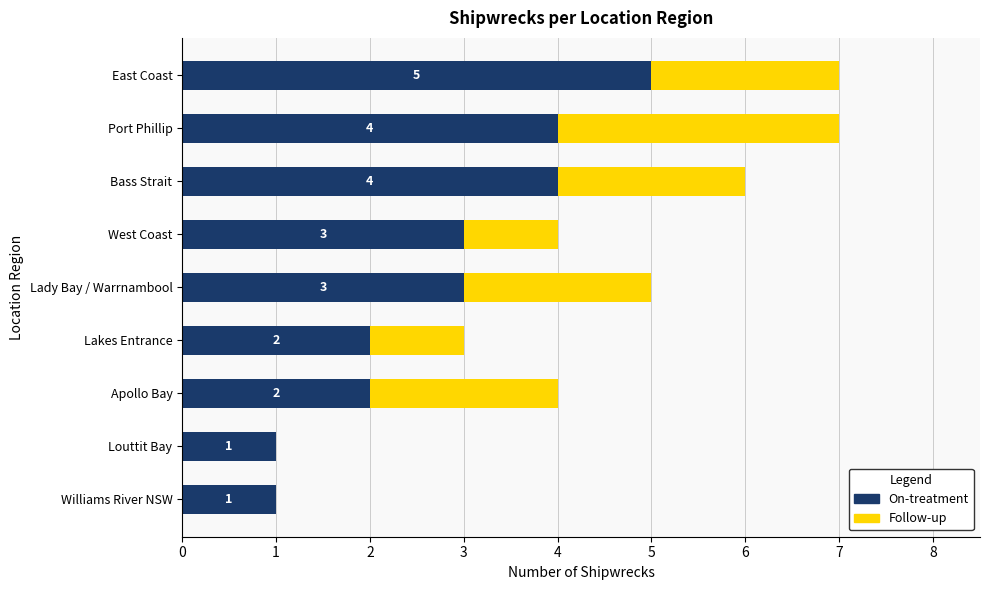

How many distinct data groups are displayed?

2